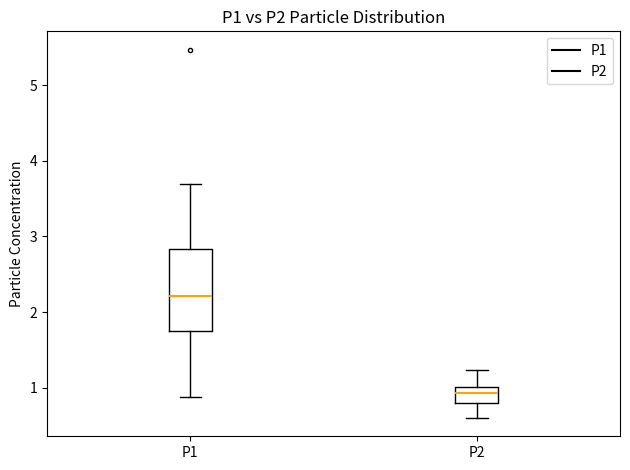

Where does the median line of the box for P1 sit on the y-axis? The values are not printed on the chart, so give them approximately, as read against the axis.

2.2